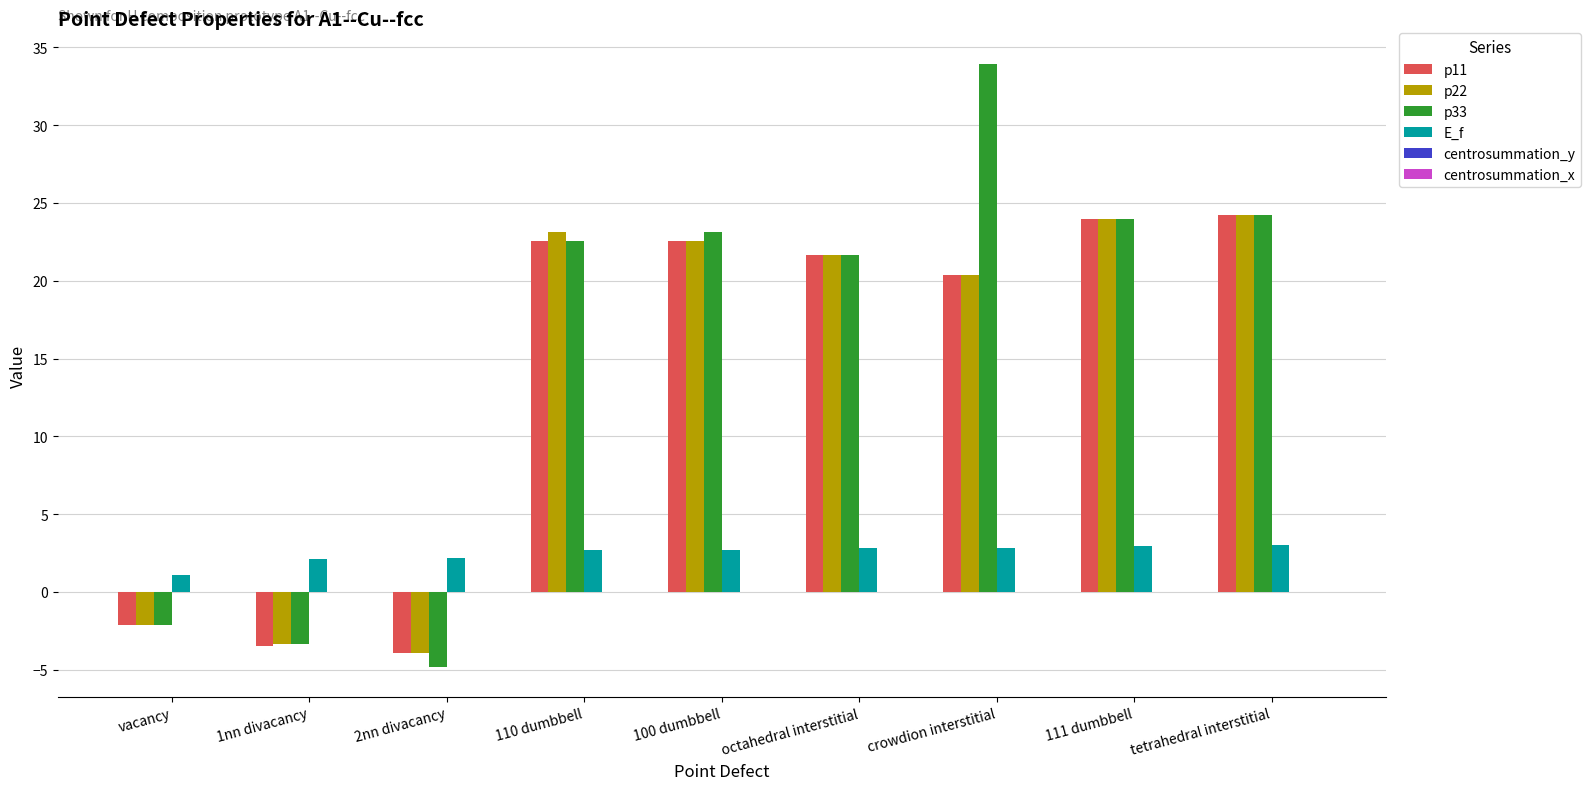

What is the approximate value of E_f at vacancy?

1.1